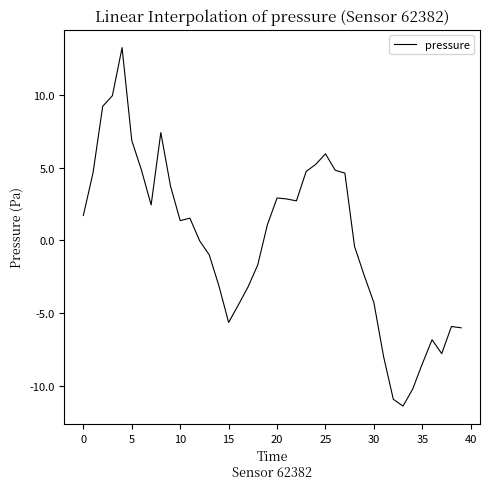

What is the difference between the maximum and minimum values?

24.7